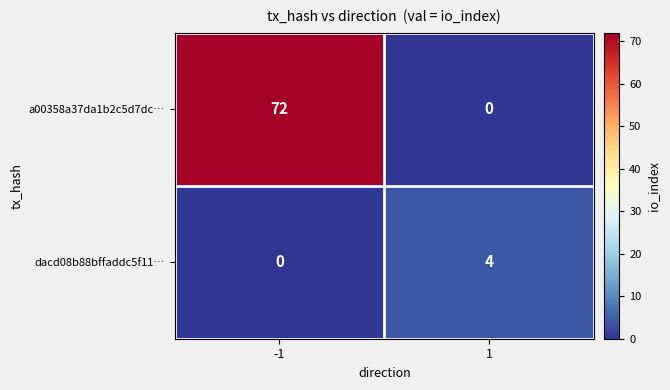

Reading left to right, what are all the values shown in this chart?

a00358a37da1b2c5d7dc…: 72	0
dacd08b88bffaddc5f11…: 0	4